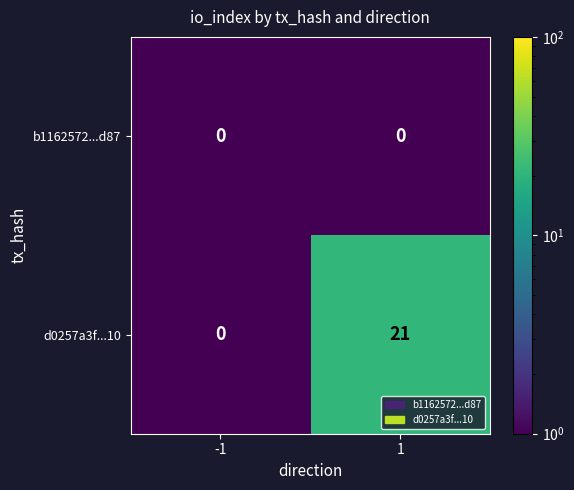

What is the sum of the d0257a3f...10 values at -1 and 1?

21